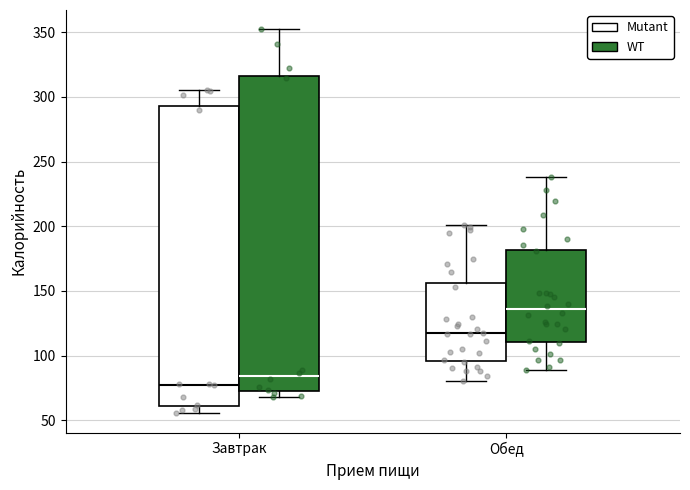

Which box has the highest median line?

Обед (WT)